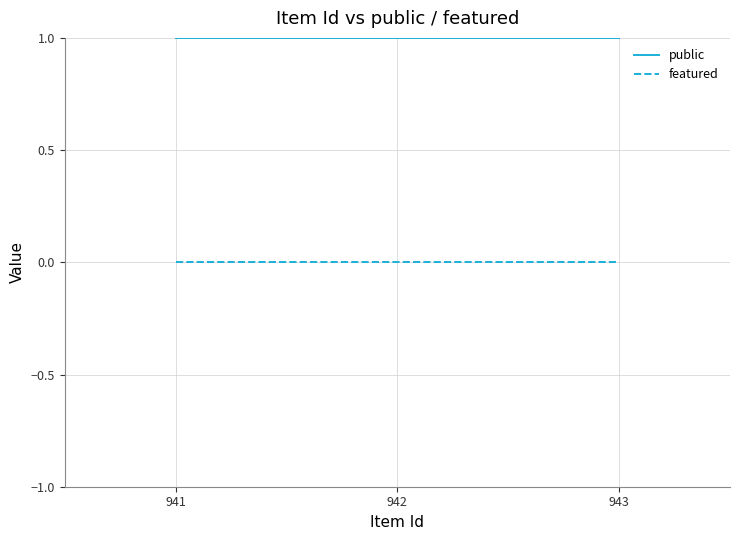

Count the number of data series in this chart.

2